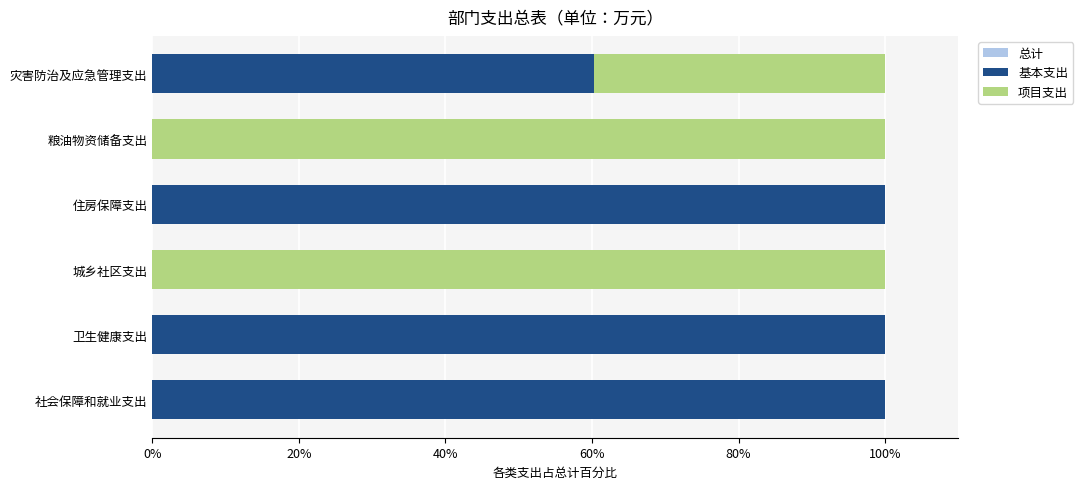

Is it true that 项目支出 equals -67.7 at 卫生健康支出?

False